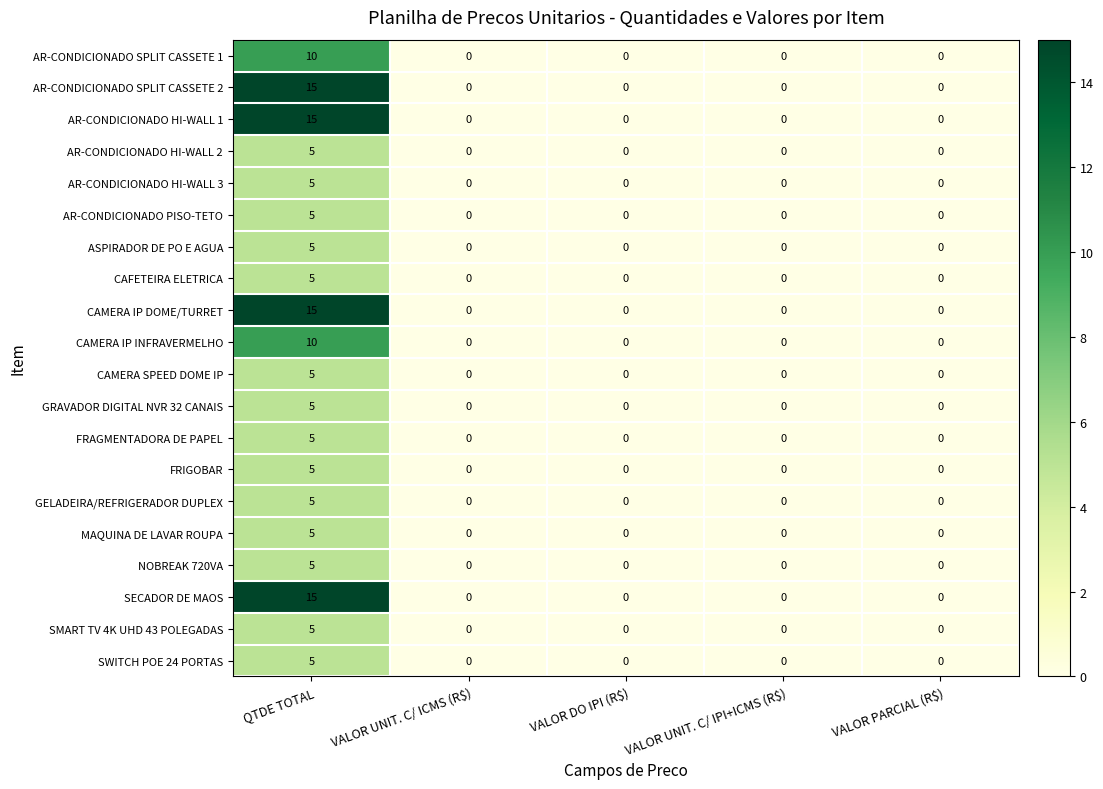

What is the difference between the highest and lowest values at QTDE TOTAL?

10